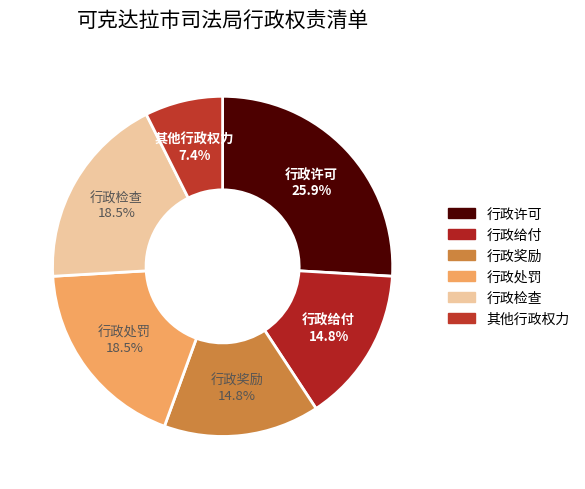

How much of the chart is everything except 行政给付?

85.2%